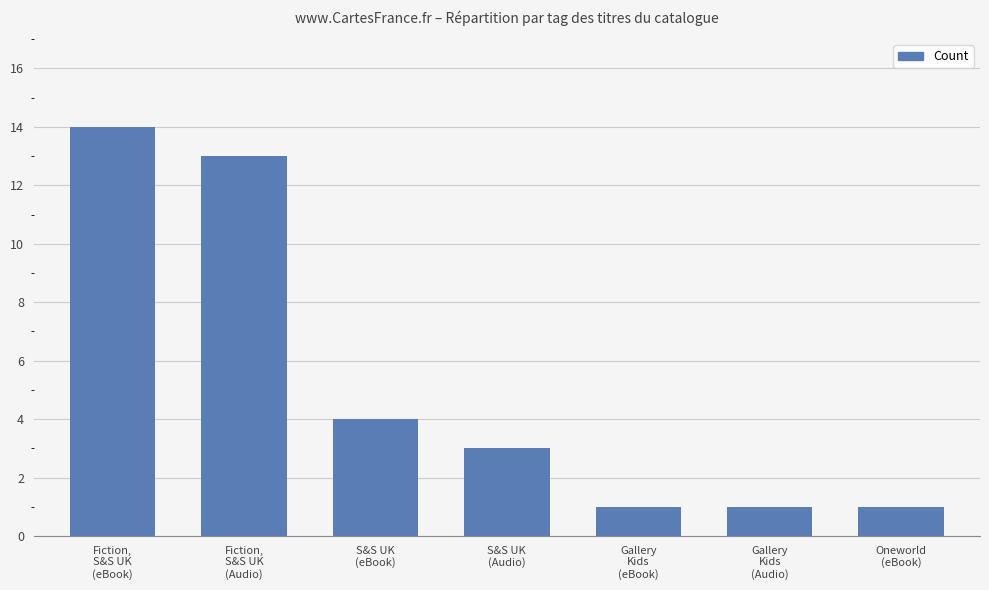

How many values are below 3?

3